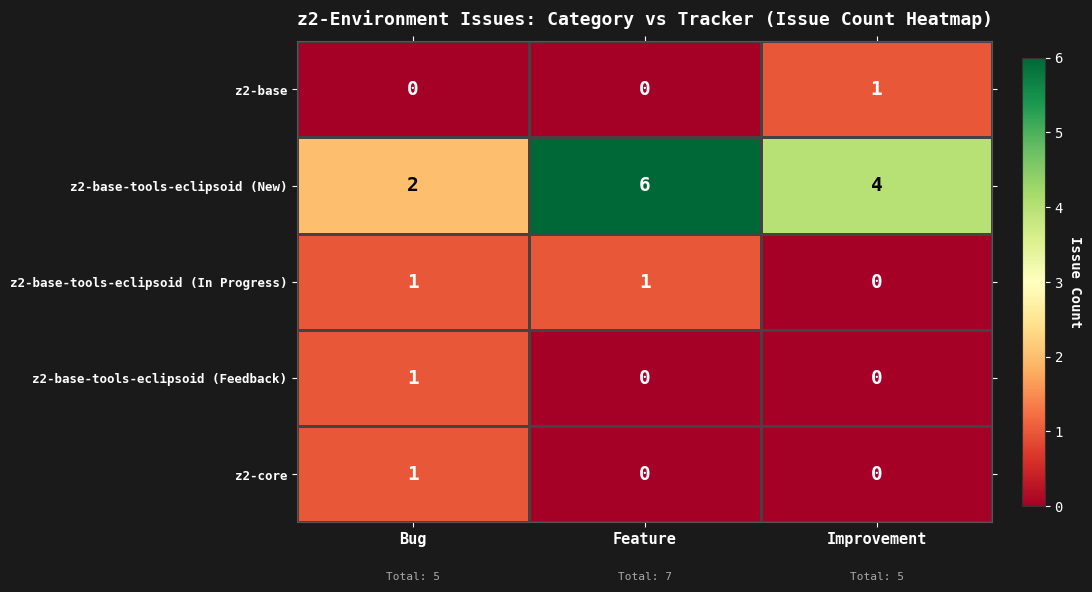

Which series changed the most between Feature and Improvement?

z2-base-tools-eclipsoid (New)